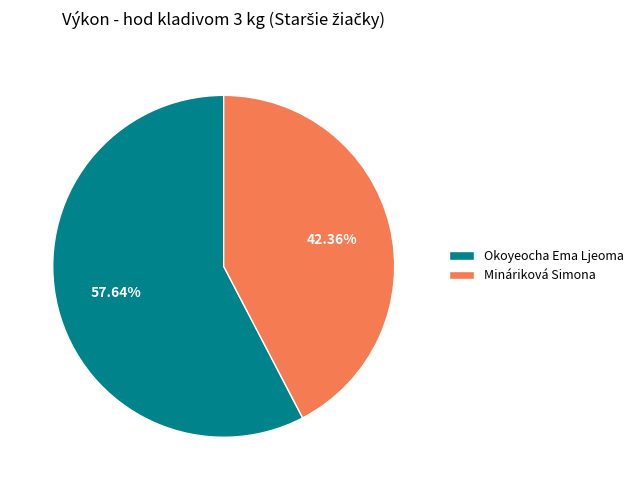

What is the smallest slice in the pie chart?

Mináriková Simona